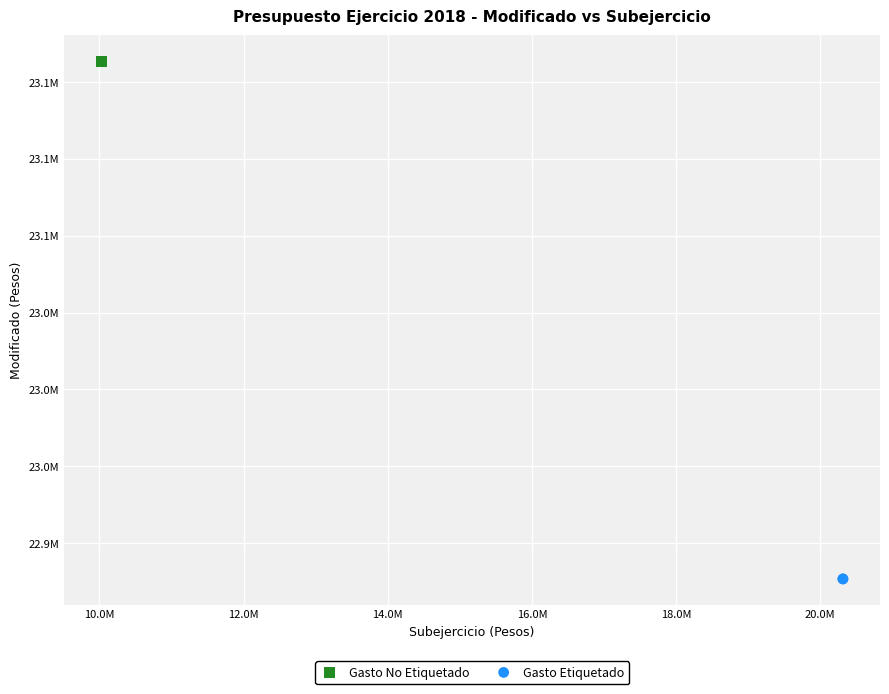

What are all the series names shown in the legend?

Gasto No Etiquetado, Gasto Etiquetado